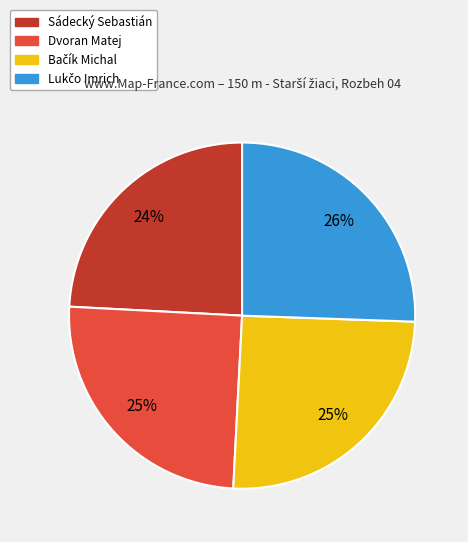

Is there any slice that represents more than half of the pie?

No